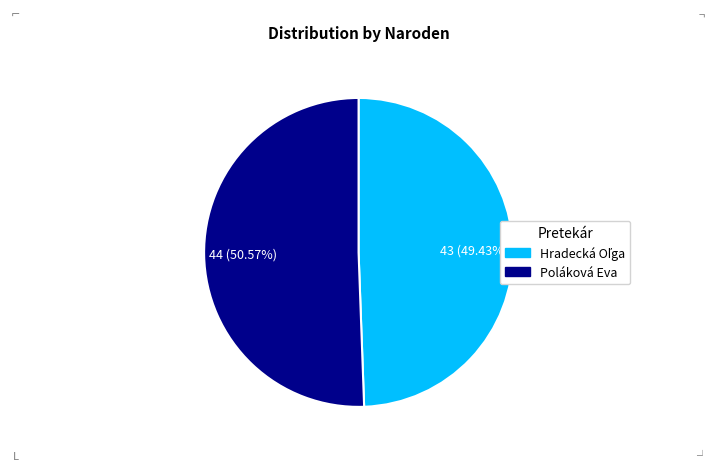

What is the majority slice?

Poláková Eva